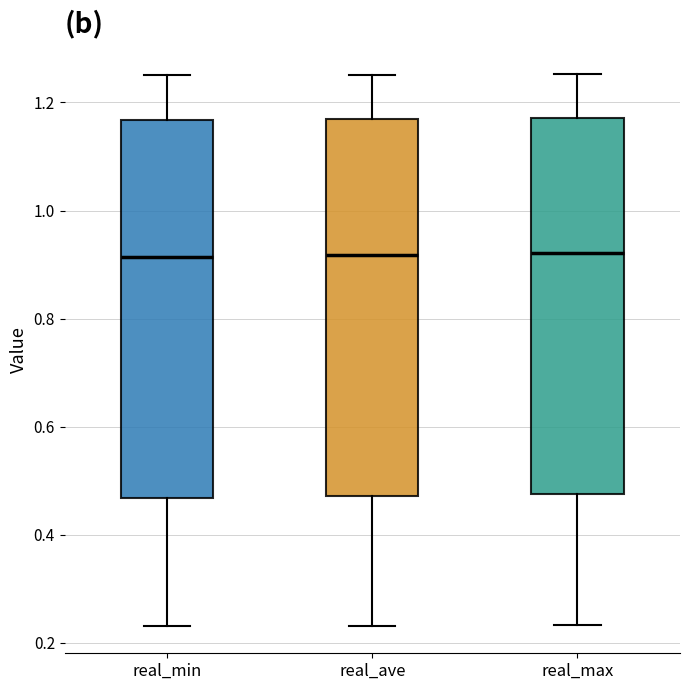

Reading left to right, transcribe this box plot: for each box, give where its median line is, the range the box spans, and where its two whiskers end, as read against the y-axis. The values are not printed on the chart, so give them approximately, as read against the axis.

real_min: median 0.92, box 0.46 to 1.16, whiskers 0.24 to 1.26
real_ave: median 0.92, box 0.48 to 1.16, whiskers 0.24 to 1.26
real_max: median 0.92, box 0.48 to 1.18, whiskers 0.24 to 1.26